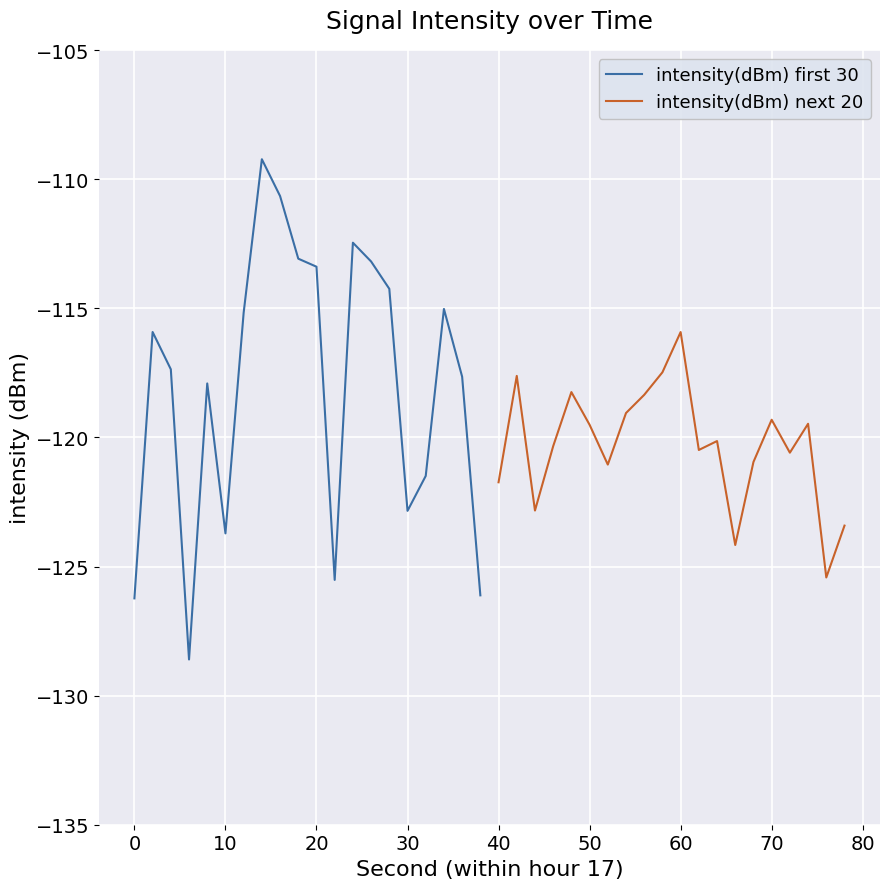

True or false: intensity(dBm) first 30 has more than 1 interior local peaks.

True